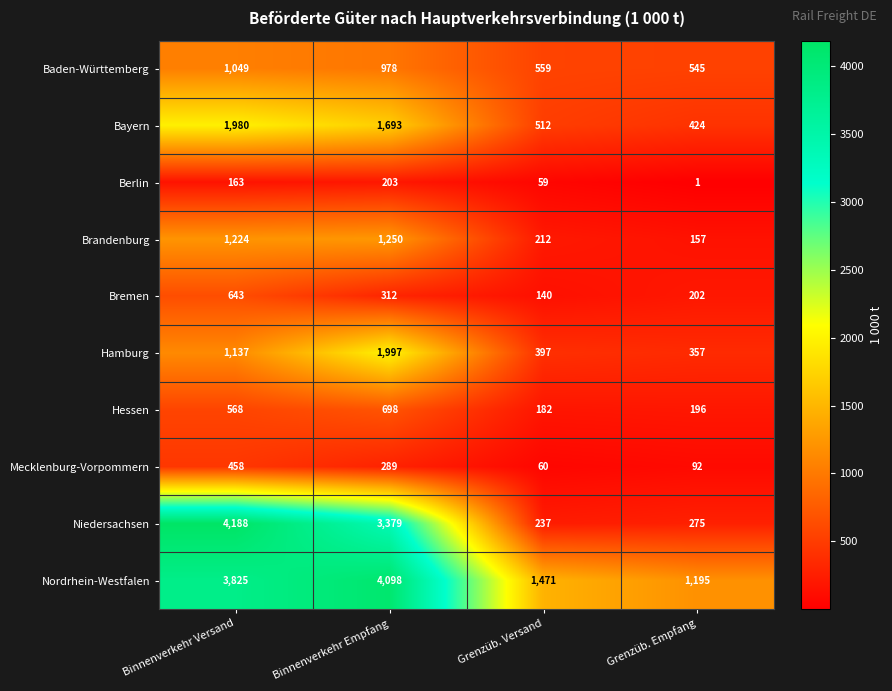

What is the difference between the maximum and second lowest values in the Mecklenburg-Vorpommern series?

366